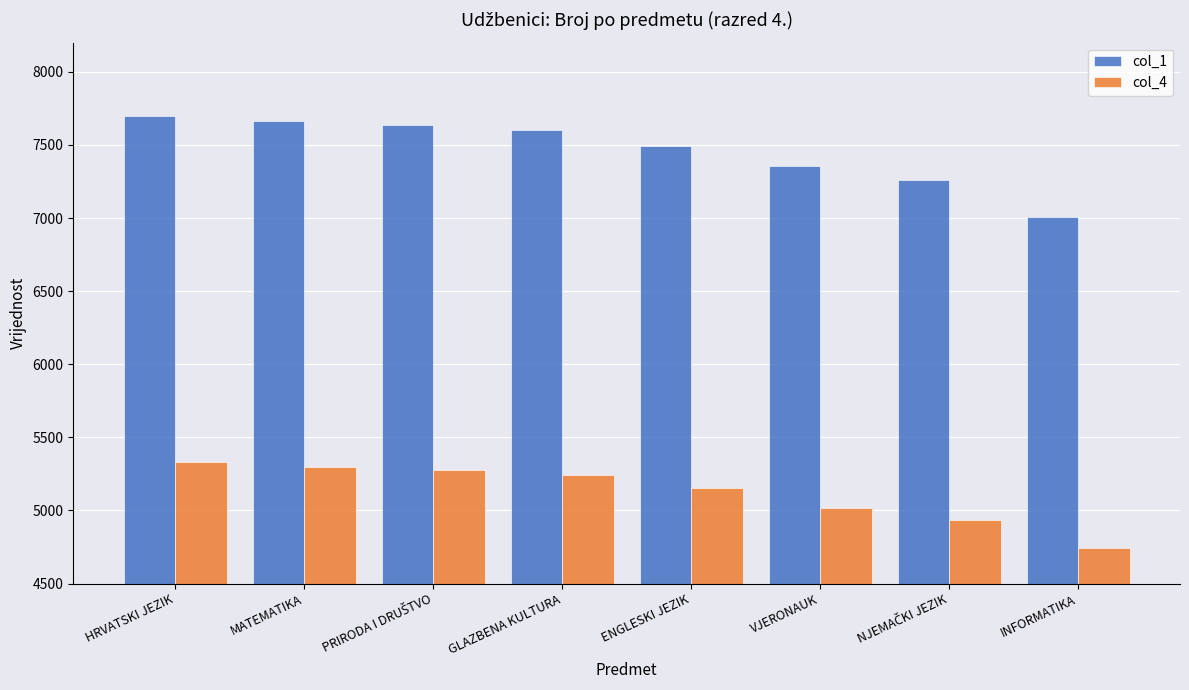

Does the chart contain stacked bars?

No